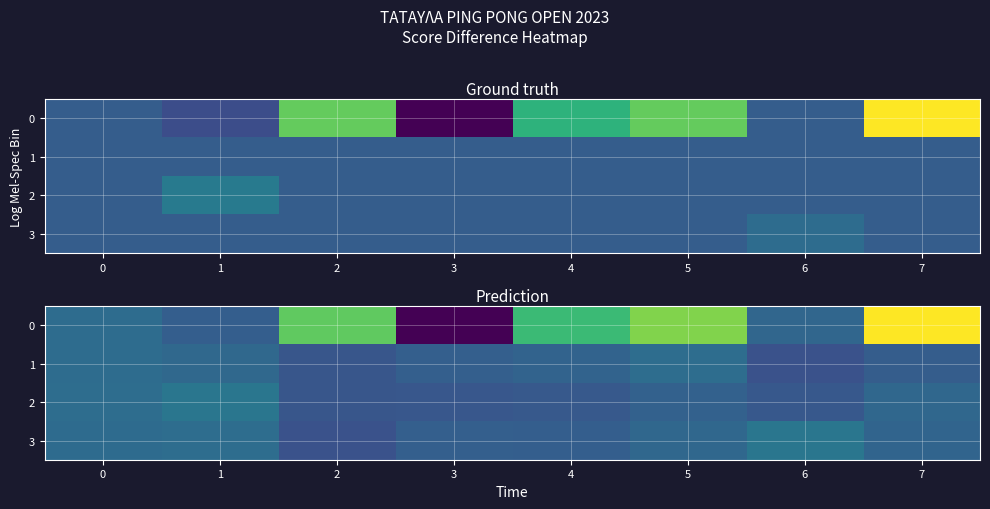

At how many categories does at least one series exceed 1?

6